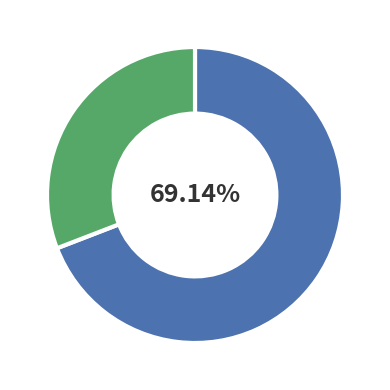

Is there a majority slice in this chart?

Yes